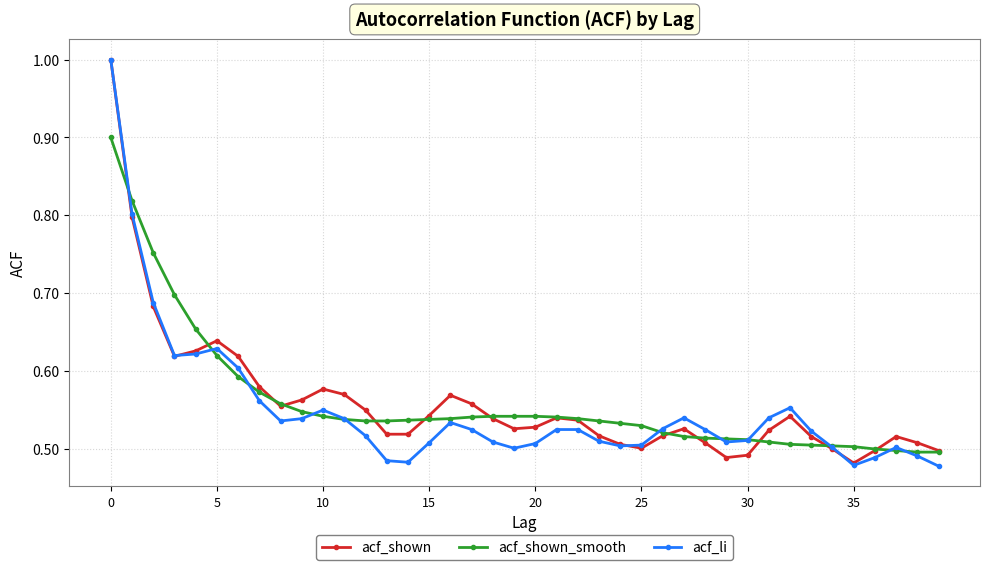

At how many categories does at least one series exceed 0?

40